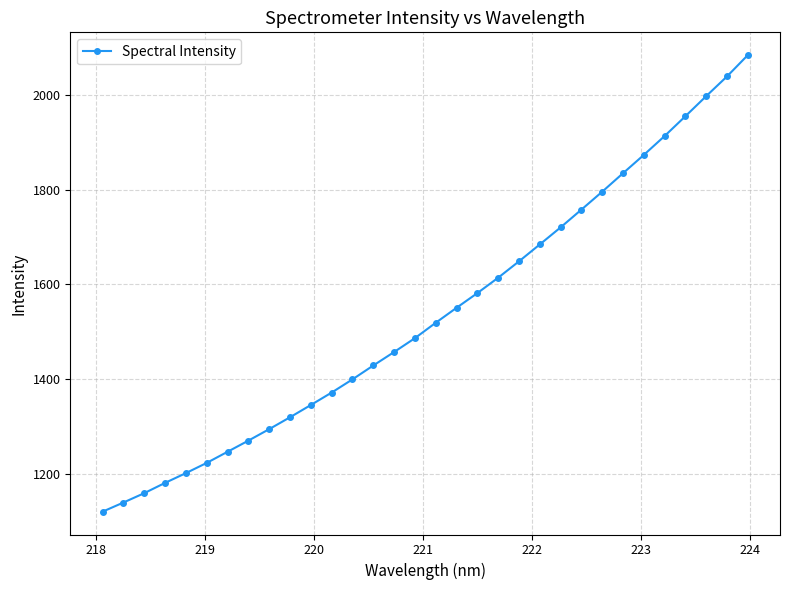

What is the smallest value displayed?

1119.8